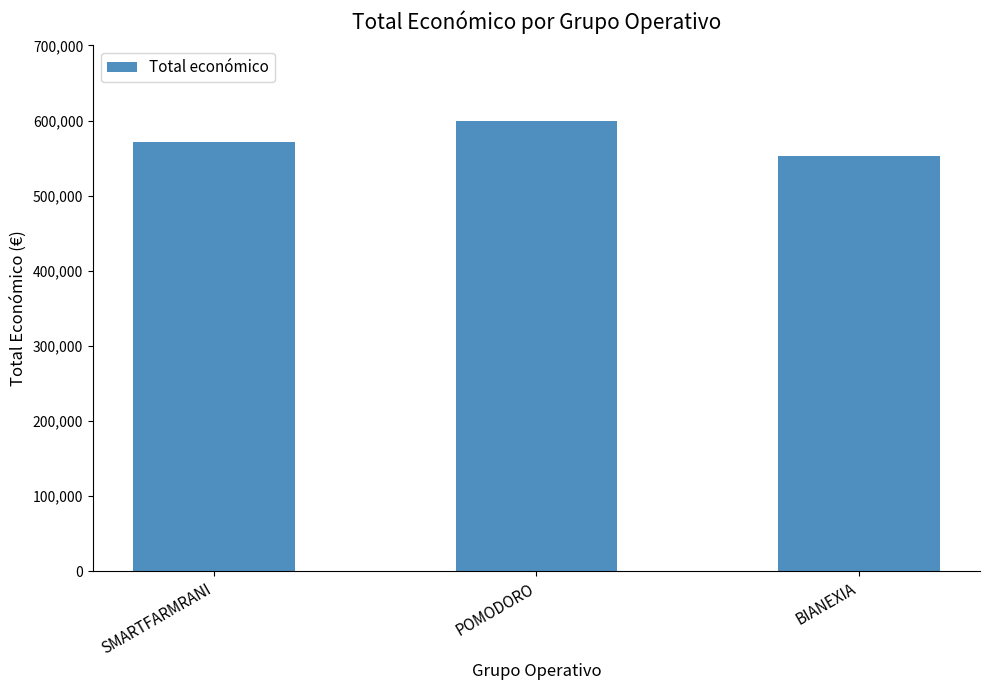

Reading right to left, transcribe all the data shown in this chart.

BIANEXIA=553196	POMODORO=599540	SMARTFARMRANI=571965